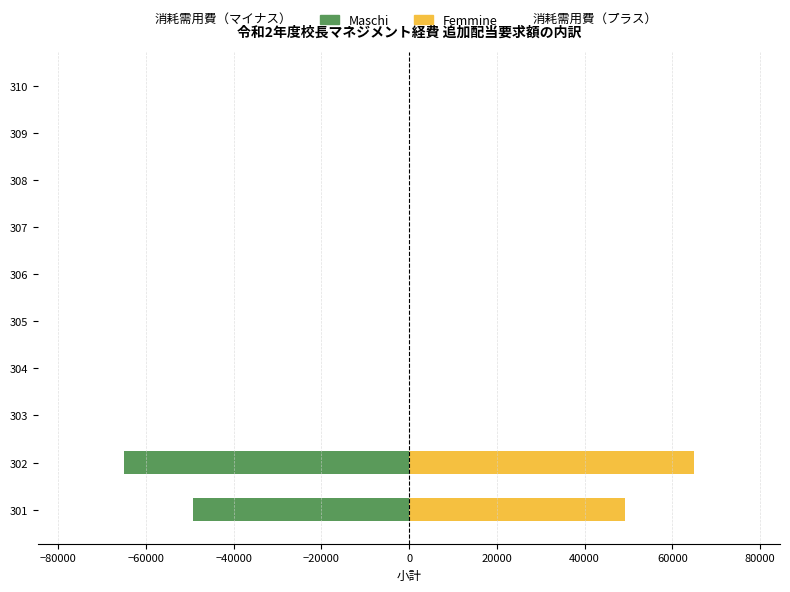

The Femmine series shows 0 at 309. True or false?

True